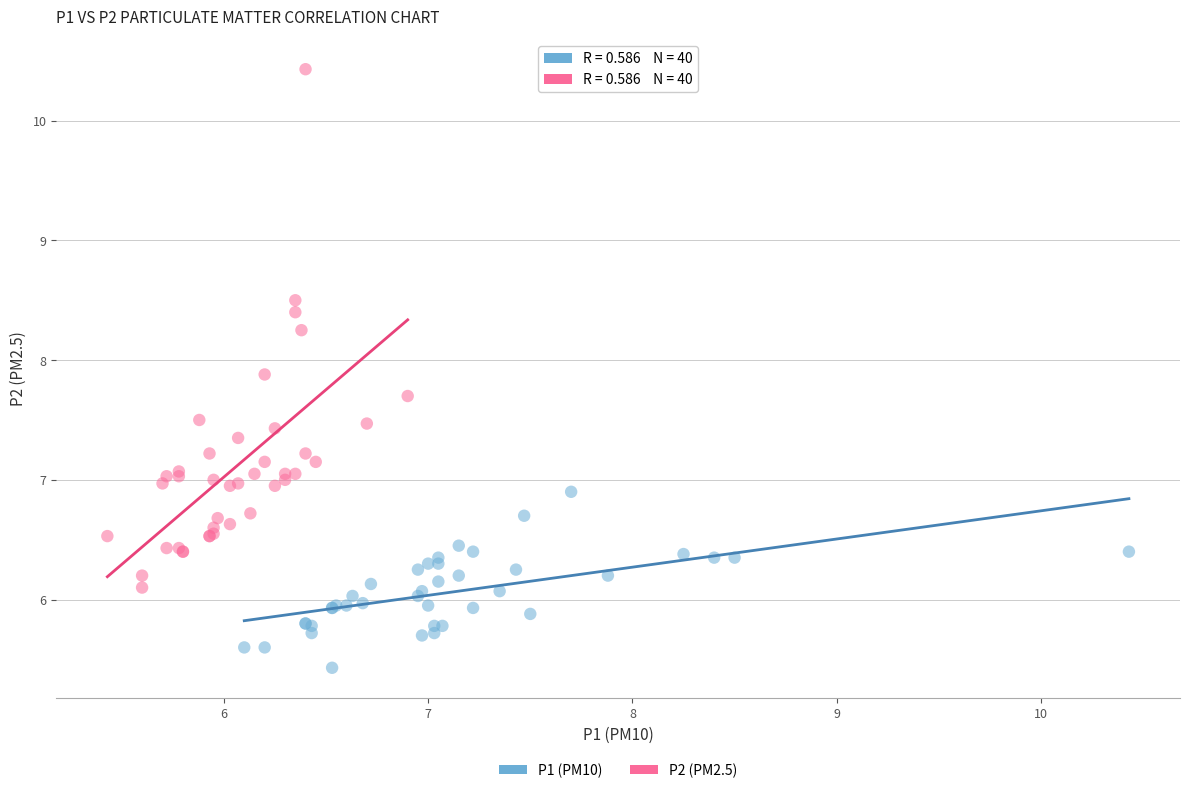

What are all the series names shown in the legend?

P1 (PM10), P2 (PM2.5)